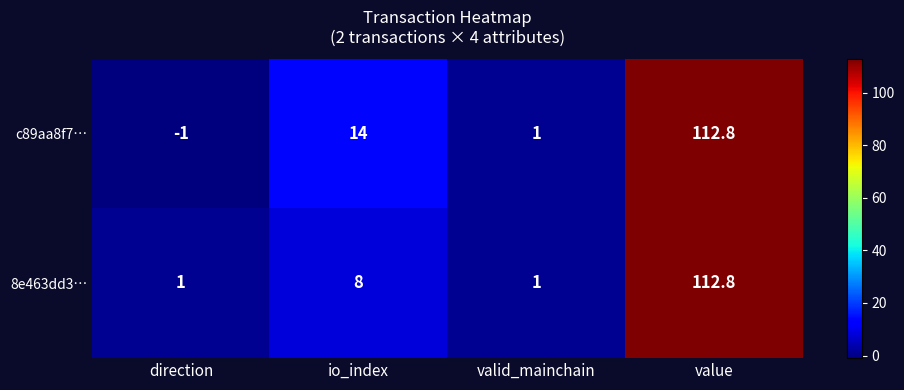

Which category has the lowest value across all series?

direction